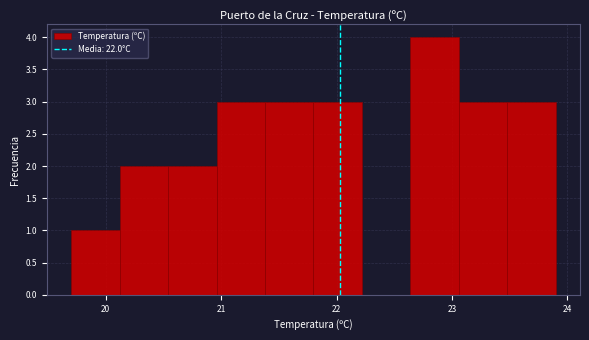

Reading left to right, transcribe this chart: for each bar, give the range it covers on the x-axis and its height. Neither the bar edges nor the heights are printed on the chart, so give them approximately, as read against the axes.

19.70 to 20.12: 1
20.12 to 20.54: 2
20.54 to 20.96: 2
20.96 to 21.38: 3
21.38 to 21.80: 3
21.80 to 22.22: 3
22.22 to 22.64: 0
22.64 to 23.06: 4
23.06 to 23.48: 3
23.48 to 23.90: 3